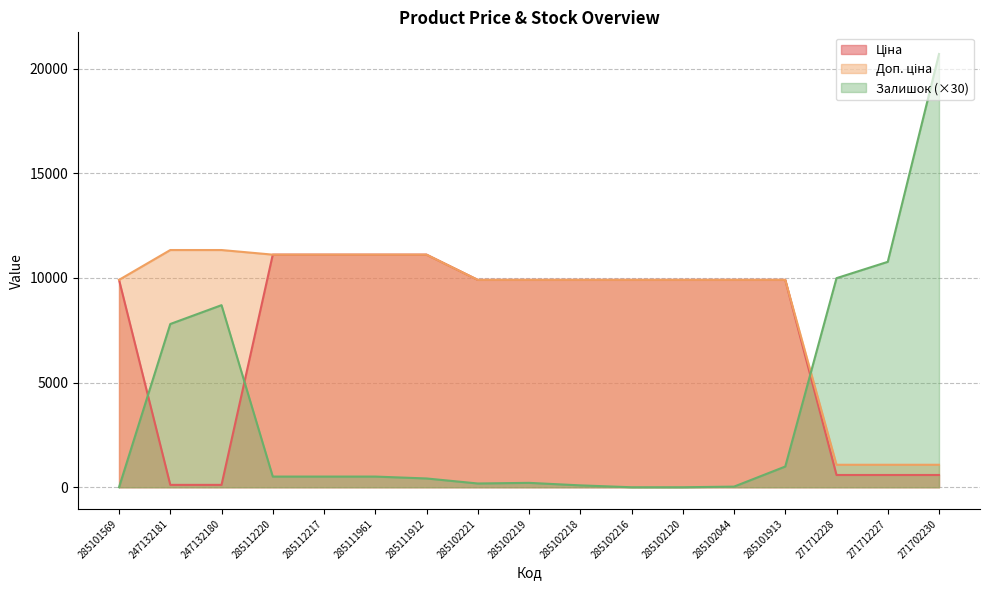

Does the chart display data point markers on the line(s)?

No